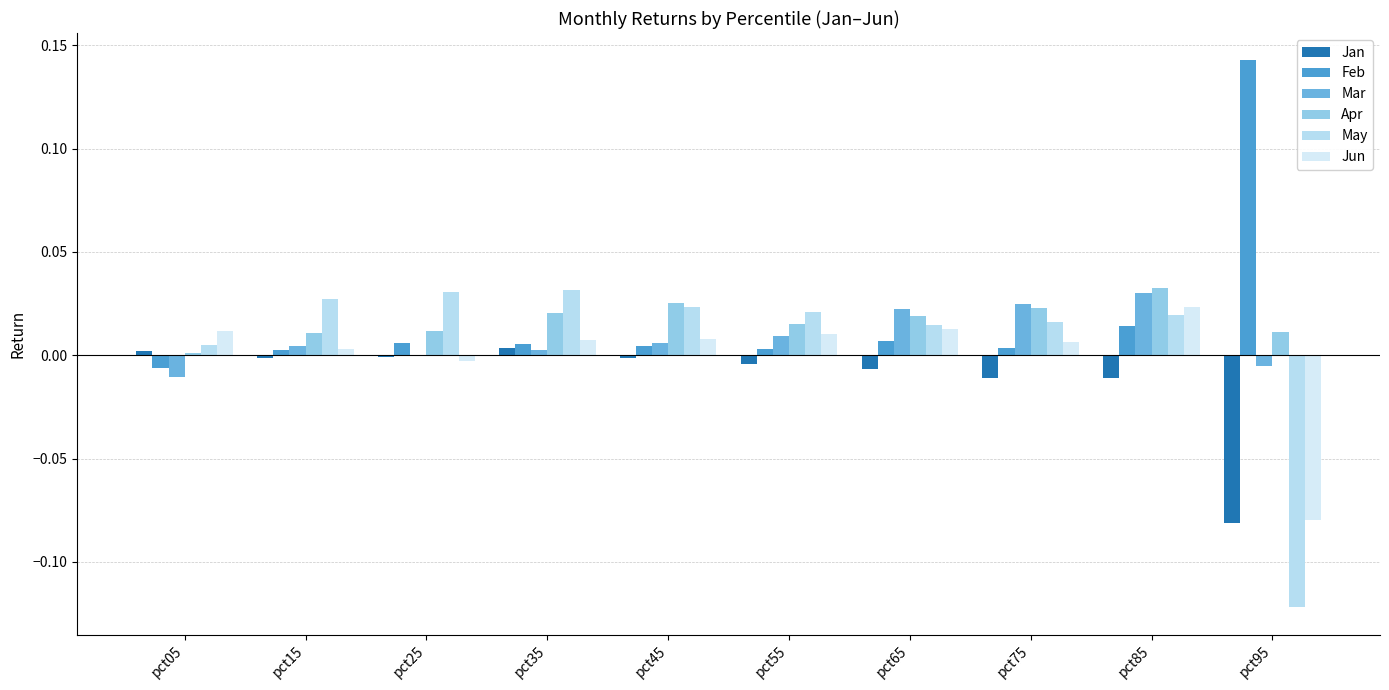

What is the lowest value of the Jun series?

-0.1